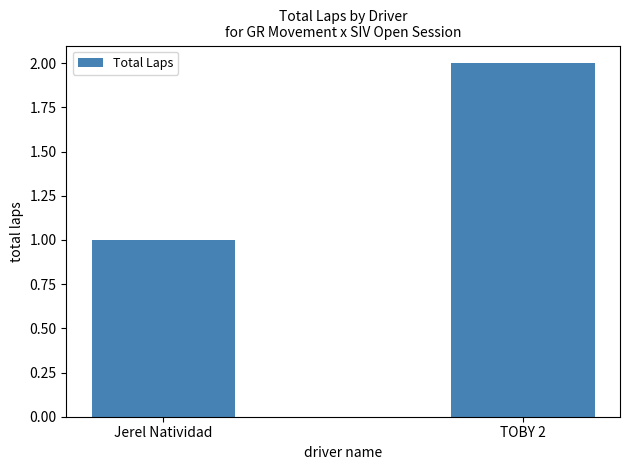

Reading right to left, what are all the values shown in this chart?

2	1